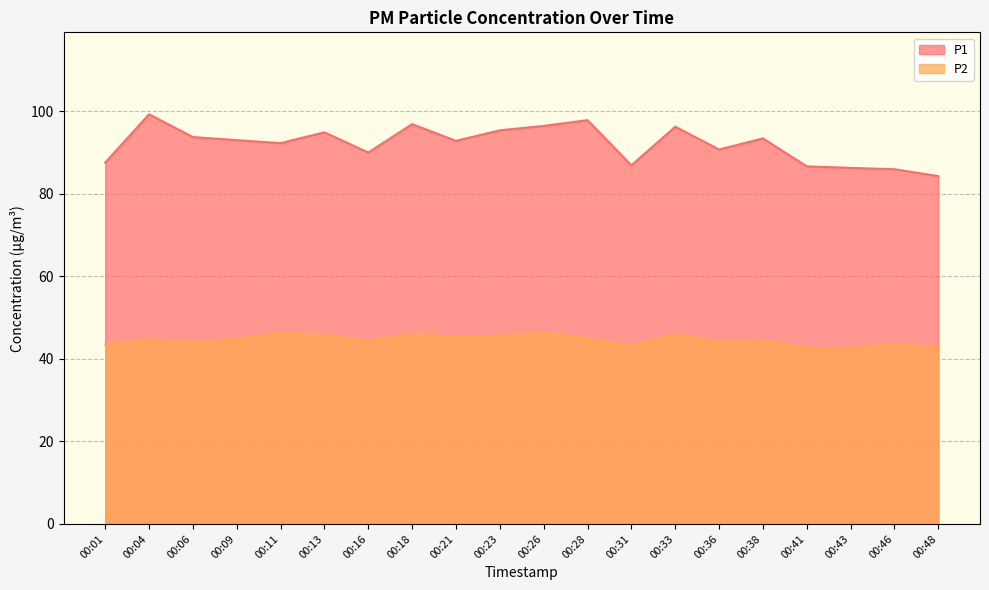

True or false: P1 and P2 cross at least once.

False